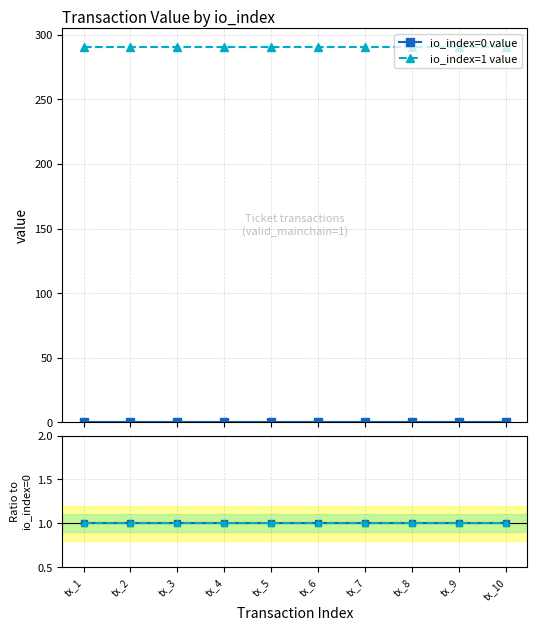

Which category has the highest value across all series?

tx_1